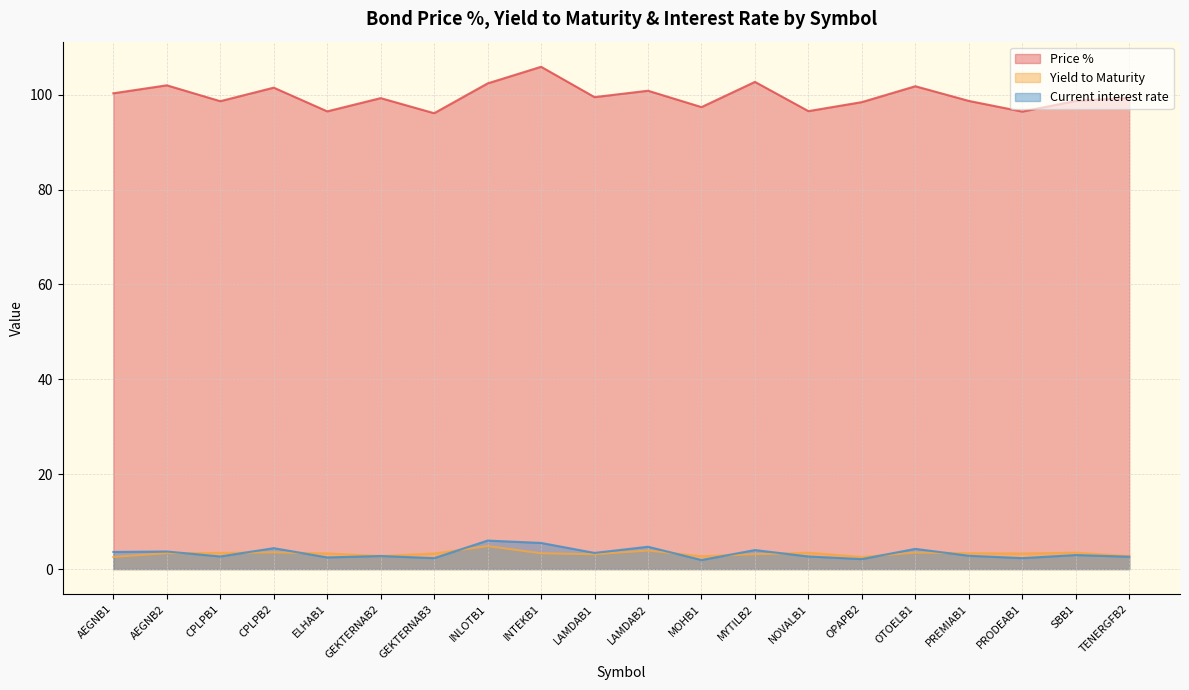

At which category is the sum across all series the highest?

INTEKB1